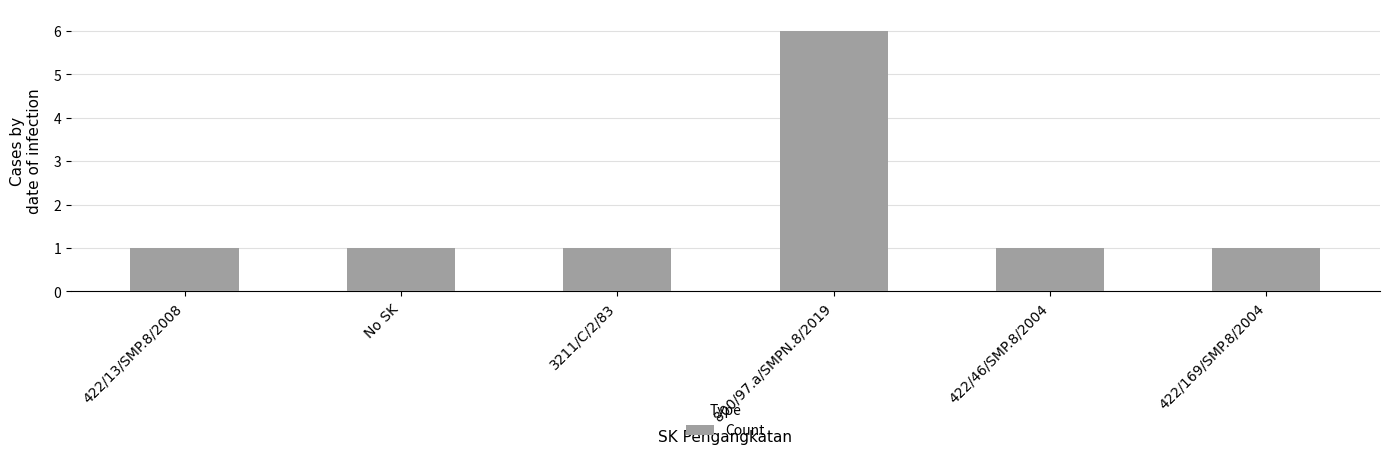

How many series are shown in this chart?

1